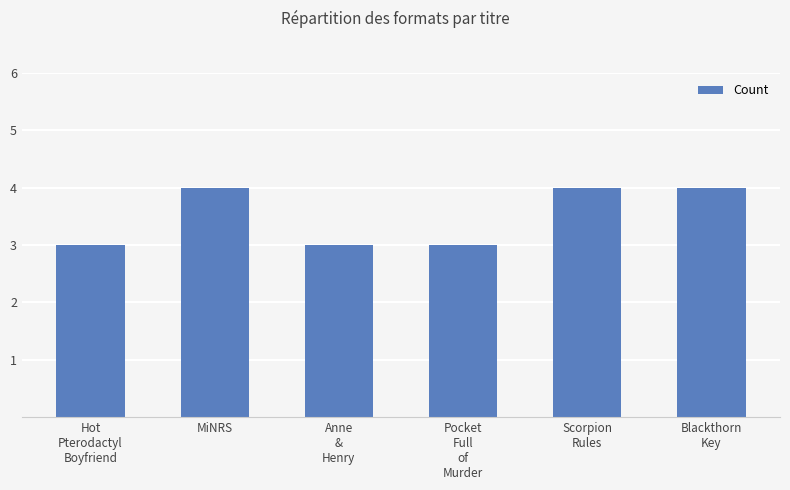

What is the label of the 3rd bar from the right?

Pocket
Full
of
Murder